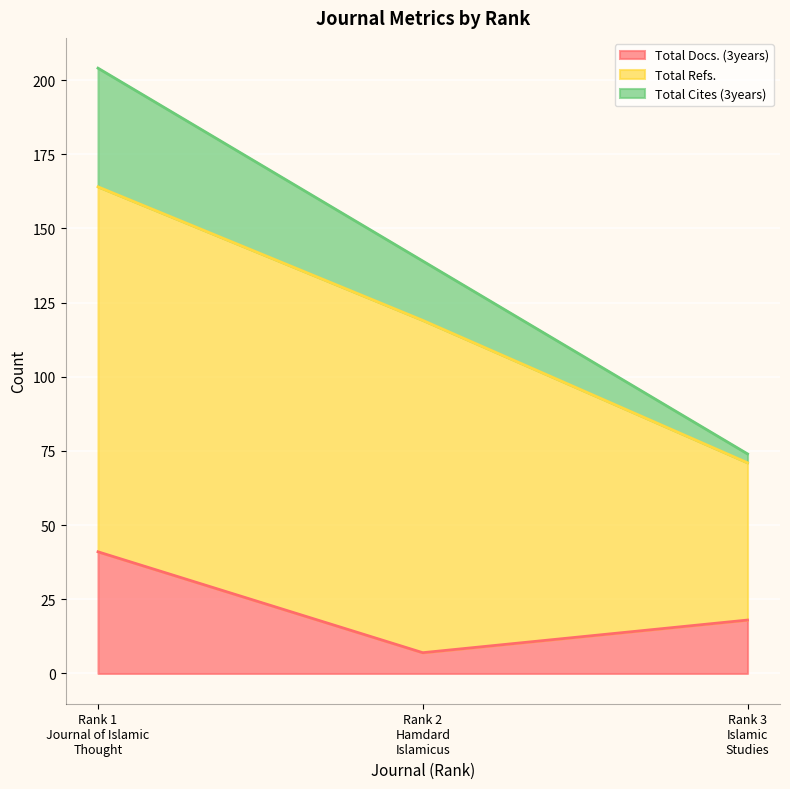

What are all the series names shown in the legend?

Total Docs. (3years), Total Refs., Total Cites (3years)